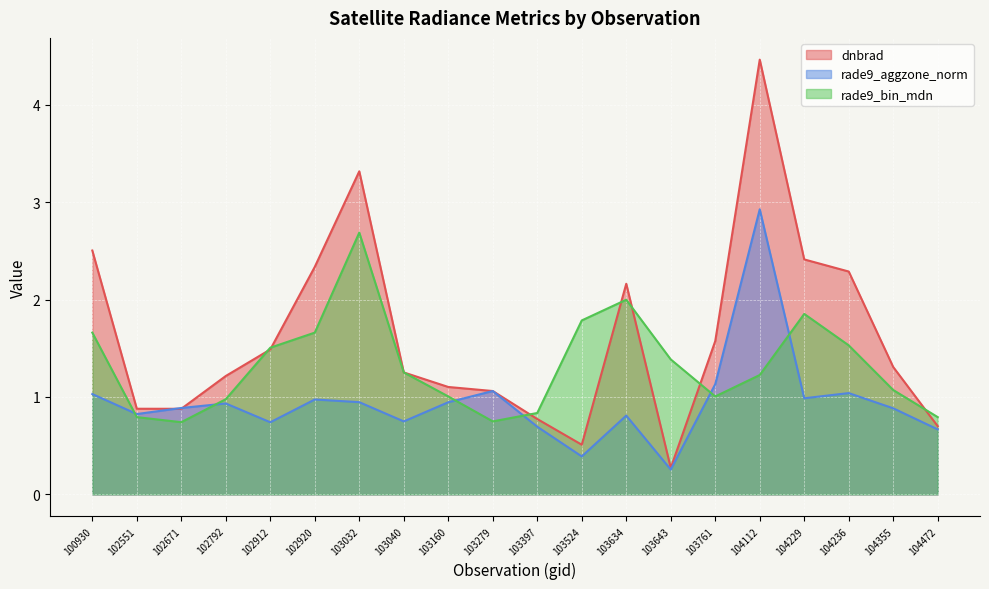

Reading left to right, transcribe all the data shown in this chart.

dnbrad: 100930=2.5	102551=0.9	102671=0.9	102792=1.2	102912=1.5	102920=2.3	103032=3.3	103040=1.3	103160=1.1	103279=1.1	103397=0.8	103524=0.5	103634=2.2	103643=0.3	103761=1.6	104112=4.5	104229=2.4	104236=2.3	104355=1.3	104472=0.7
rade9_aggzone_norm: 100930=1.0	102551=0.8	102671=0.9	102792=0.9	102912=0.7	102920=1.0	103032=0.9	103040=0.7	103160=0.9	103279=1.1	103397=0.7	103524=0.4	103634=0.8	103643=0.3	103761=1.1	104112=2.9	104229=1.0	104236=1.0	104355=0.9	104472=0.7
rade9_bin_mdn: 100930=1.7	102551=0.8	102671=0.7	102792=1.0	102912=1.5	102920=1.7	103032=2.7	103040=1.3	103160=1.0	103279=0.7	103397=0.8	103524=1.8	103634=2.0	103643=1.4	103761=1.0	104112=1.2	104229=1.9	104236=1.5	104355=1.1	104472=0.8